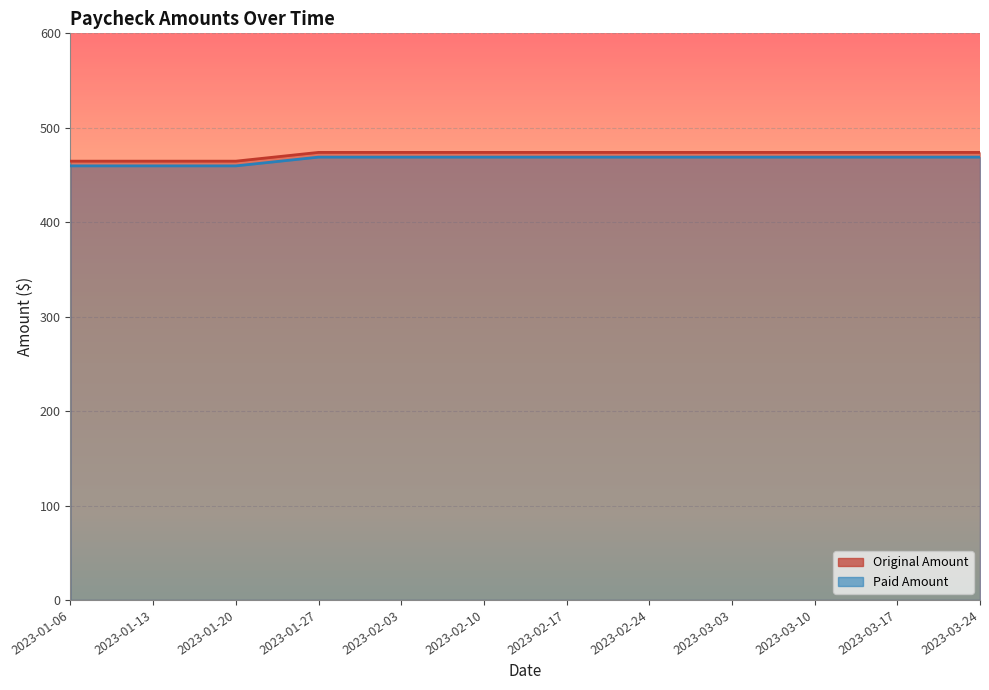

The Original Amount series shows 473.9 at 2023-02-17. True or false?

True